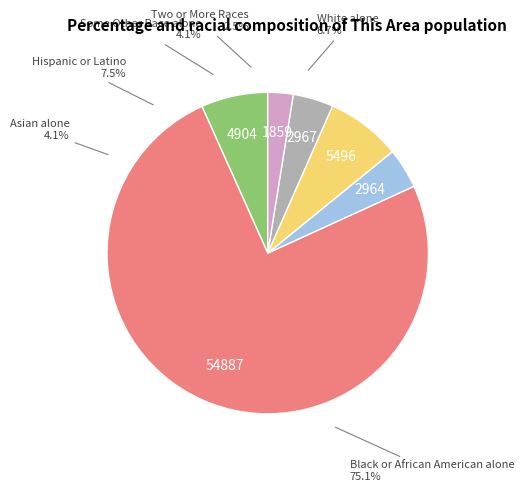

What is the change in value from White alone to Hispanic or Latino?

+592